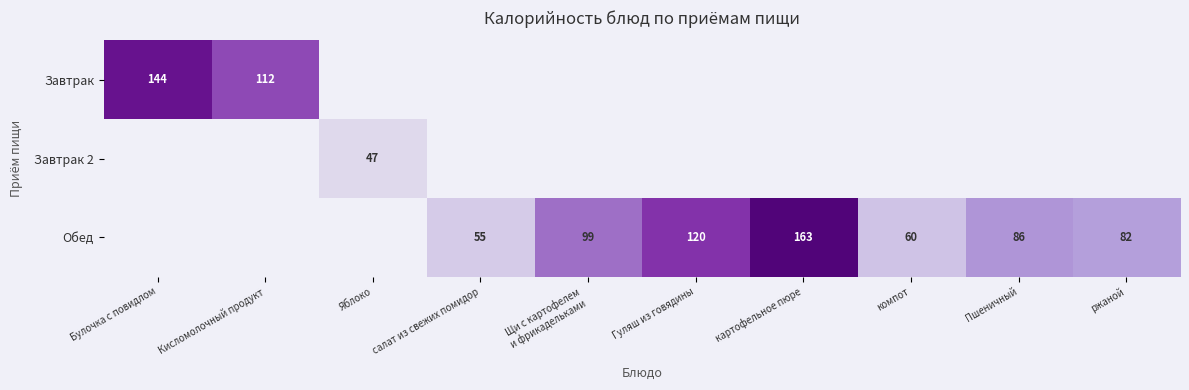

Which series has the widest spread of values?

Обед